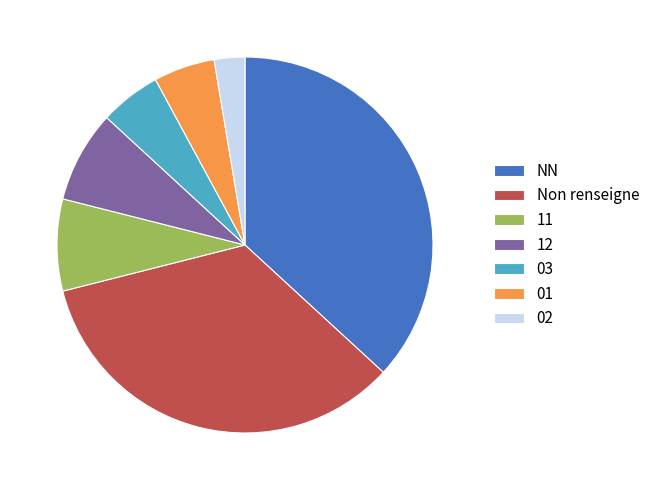

Combined, do NN and 02 account for over 50%?

No